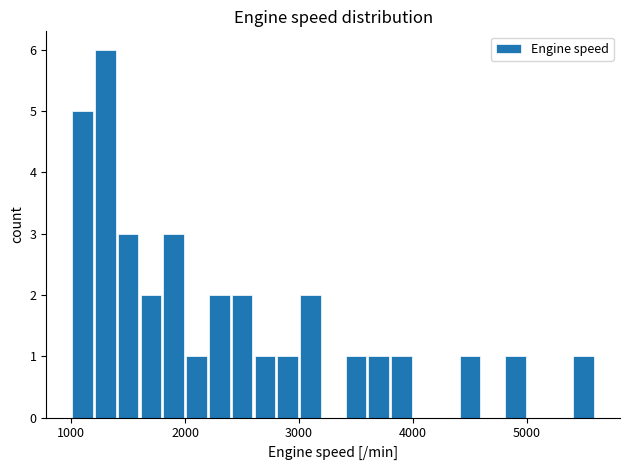

Around what value on the x-axis is the tallest bar? Give the approximate position of its centre, as read against the axis.

1300